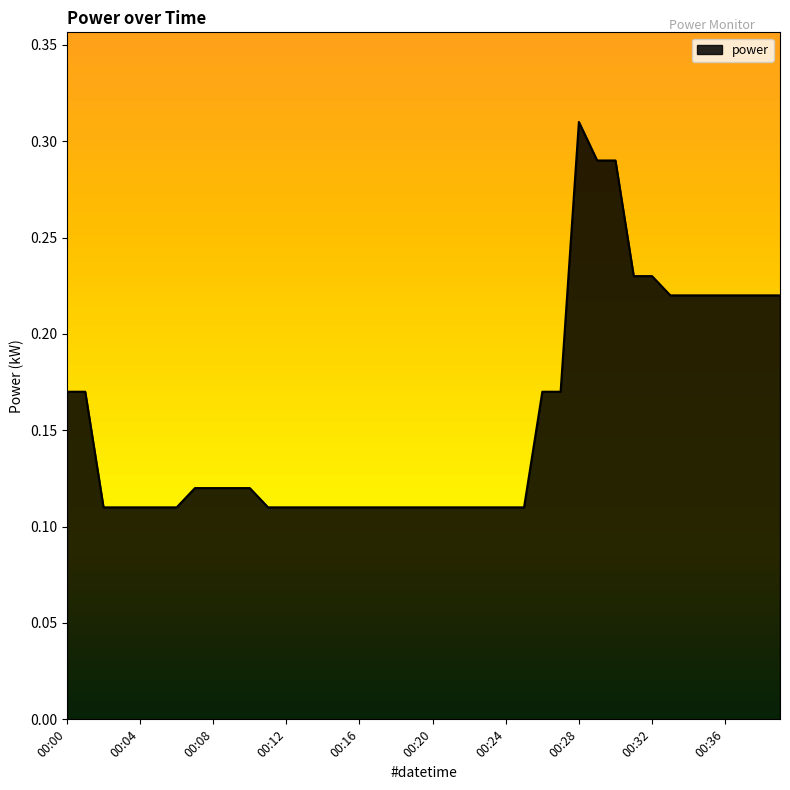

Reading right to left, what are all the values shown in this chart?

00:39=0.2	00:38=0.2	00:37=0.2	00:36=0.2	00:35=0.2	00:34=0.2	00:33=0.2	00:32=0.2	00:31=0.2	00:30=0.3	00:29=0.3	00:28=0.3	00:27=0.2	00:26=0.2	00:25=0.1	00:24=0.1	00:23=0.1	00:22=0.1	00:21=0.1	00:20=0.1	00:19=0.1	00:18=0.1	00:17=0.1	00:16=0.1	00:15=0.1	00:14=0.1	00:13=0.1	00:12=0.1	00:11=0.1	00:10=0.1	00:09=0.1	00:08=0.1	00:07=0.1	00:06=0.1	00:05=0.1	00:04=0.1	00:03=0.1	00:02=0.1	00:01=0.2	00:00=0.2